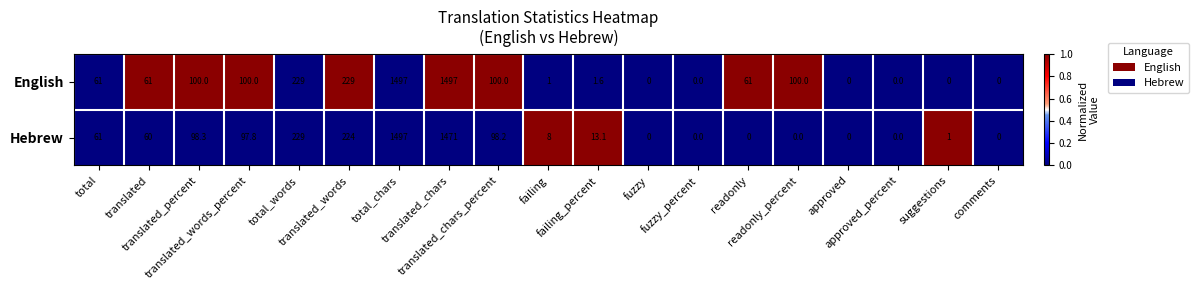

What is the difference between the maximum and second lowest values in the Hebrew series?

1497.0